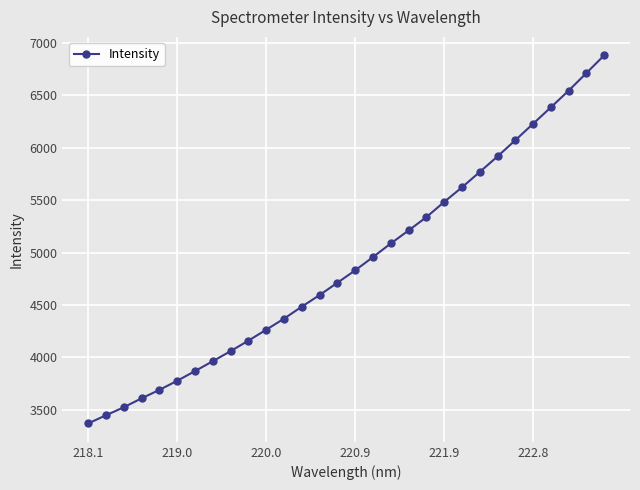

True or false: the data has more than 1 interior local peaks.

False